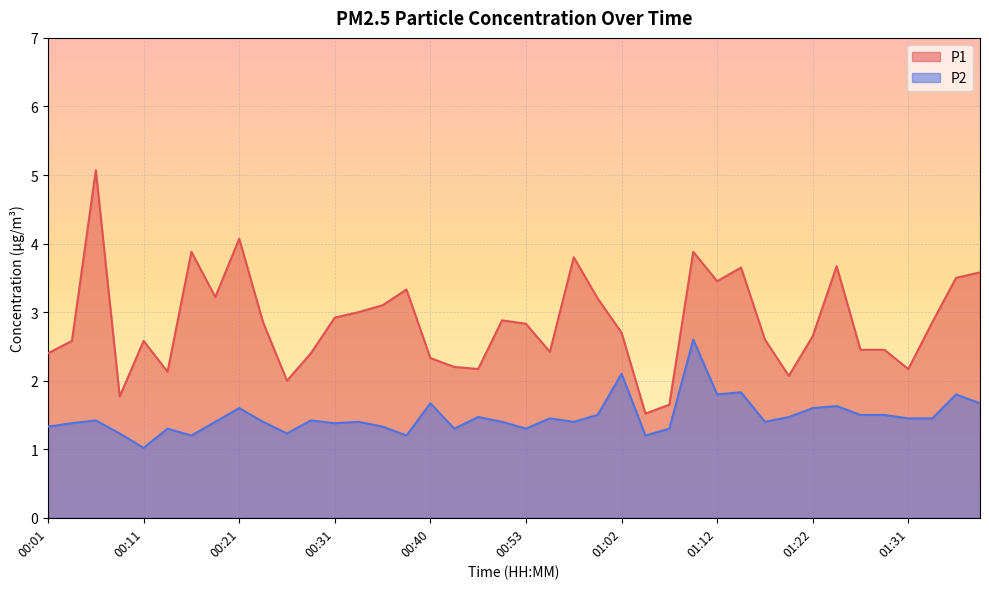

How many interior local peaks does the P1 series have?

10